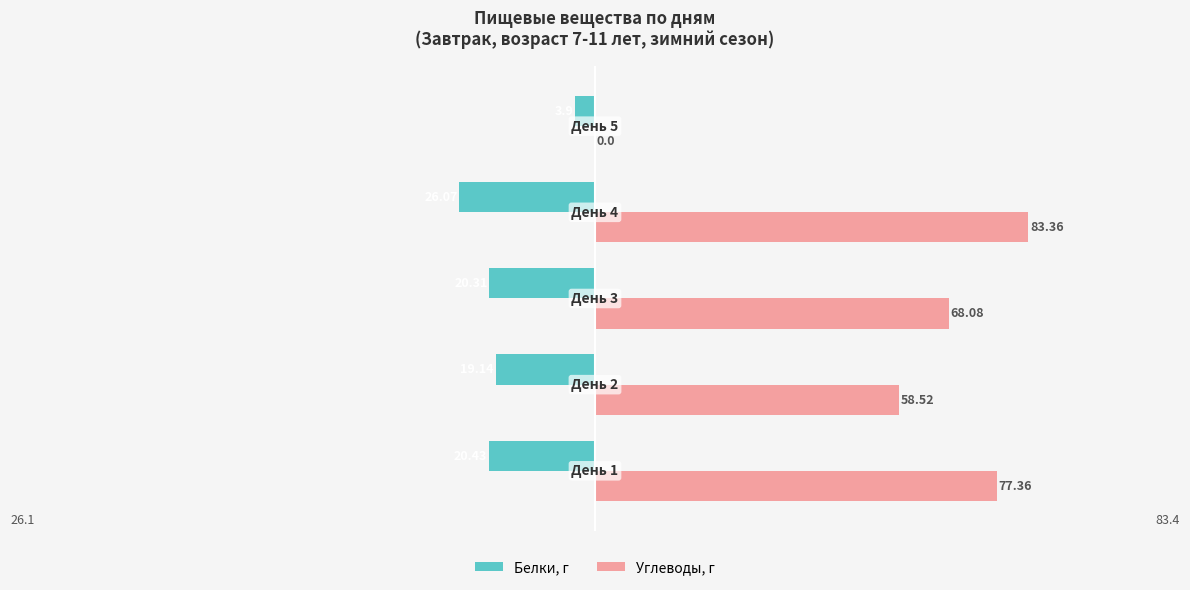

Which series has the largest total across all categories?

Углеводы, г